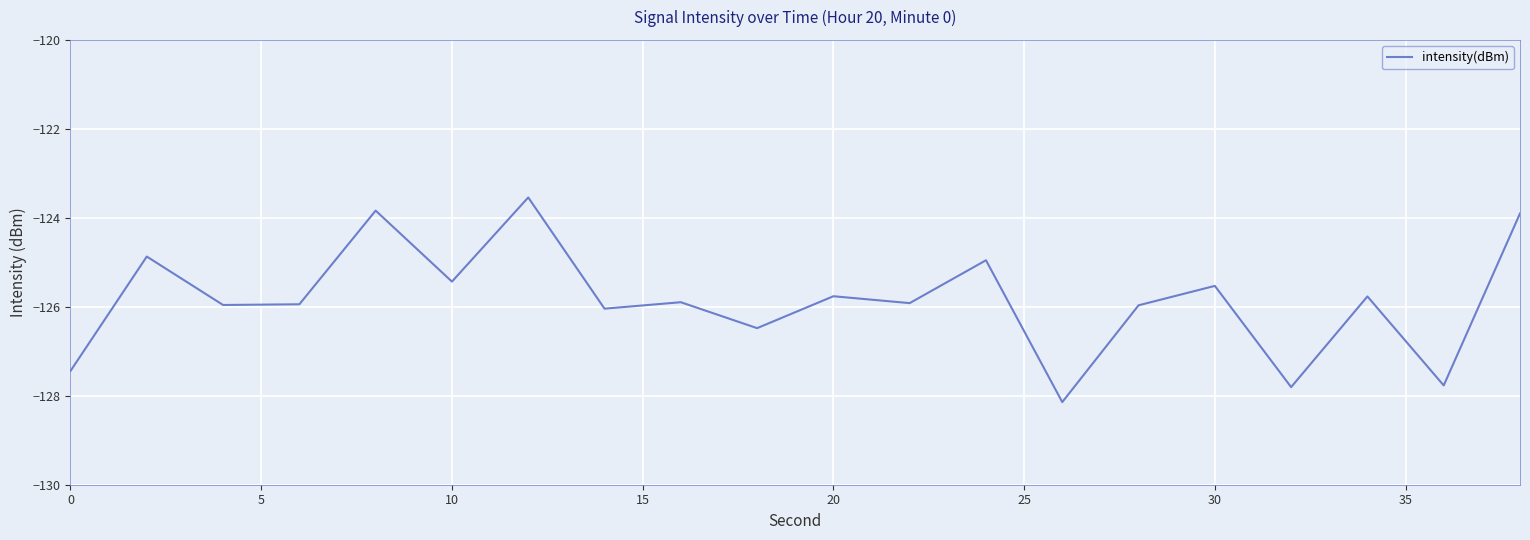

What is the difference between the maximum and minimum values?

4.6